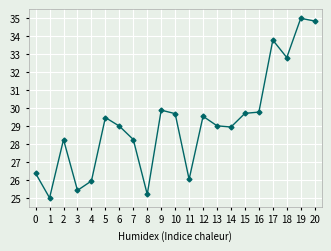

The value at 12 is 29.5. True or false?

True